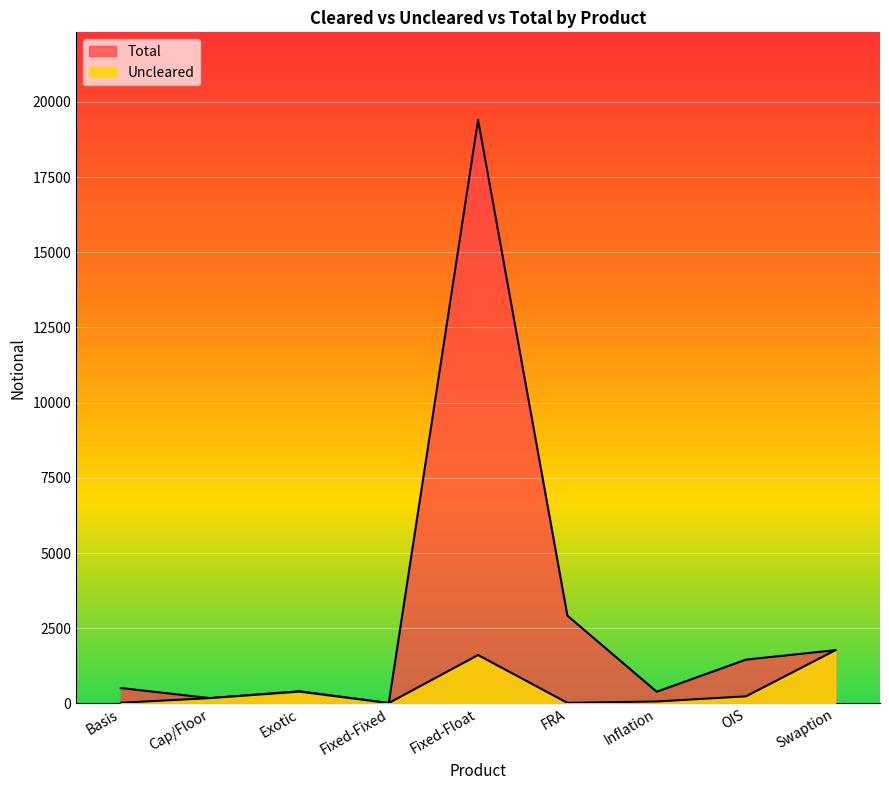

The value of Uncleared at Swaption is 1769. True or false?

True